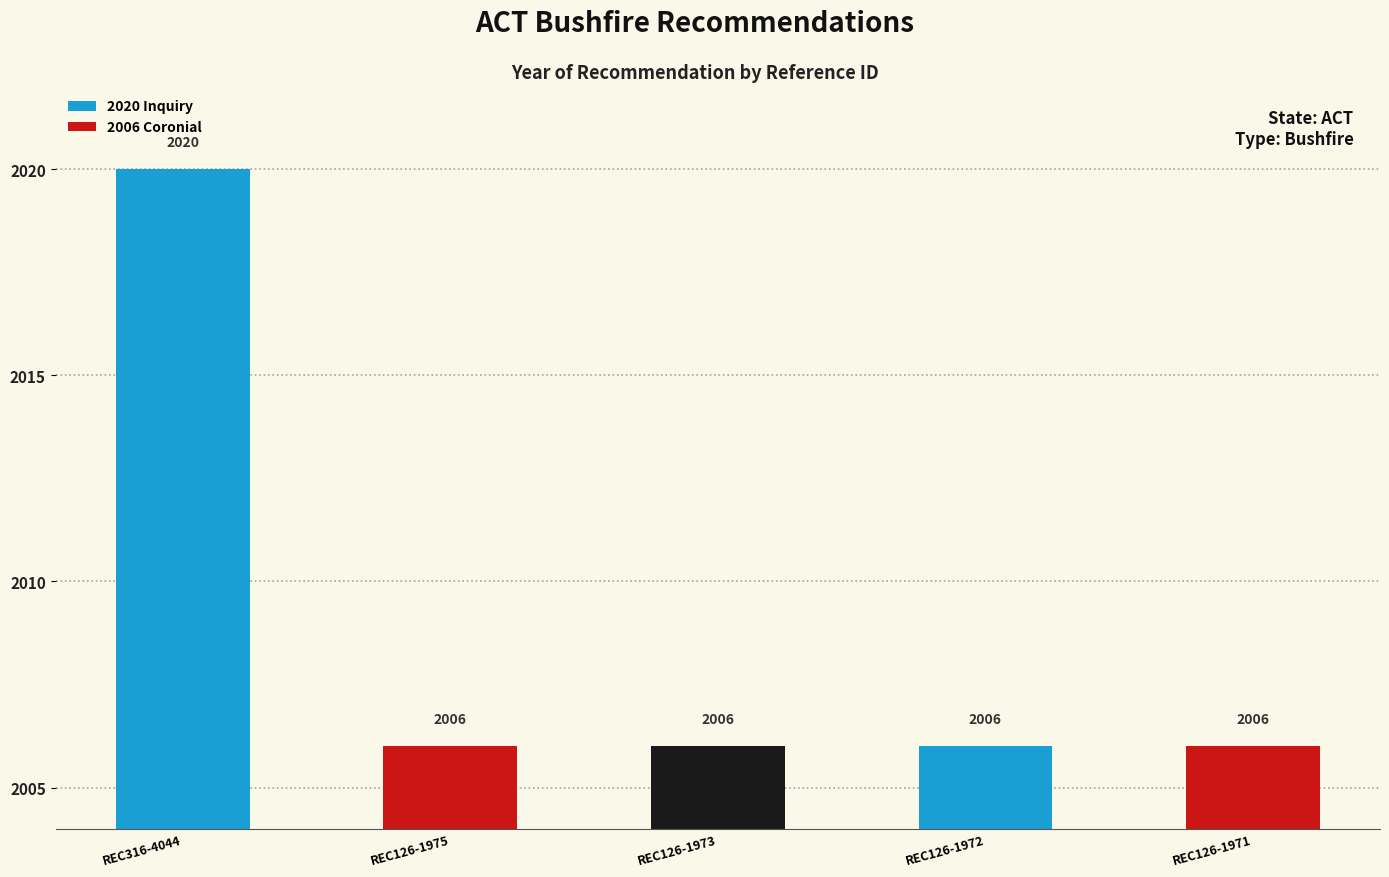

What is the maximum value shown in the chart?

2020